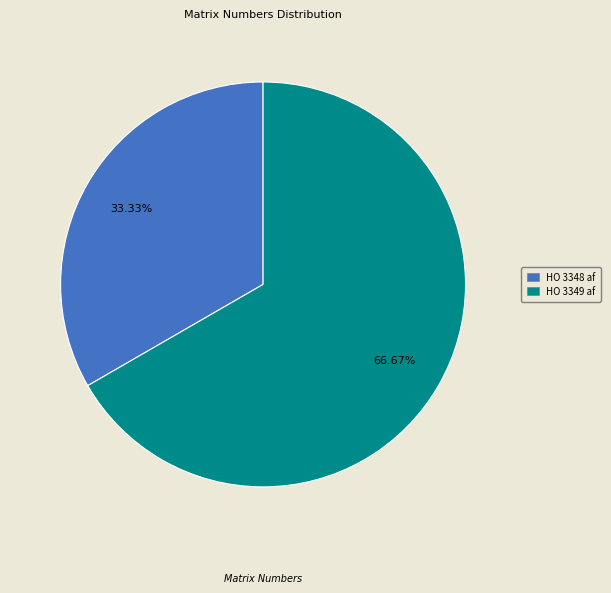

To the nearest percent, what is the difference between the largest and smallest slice percentages?

33%